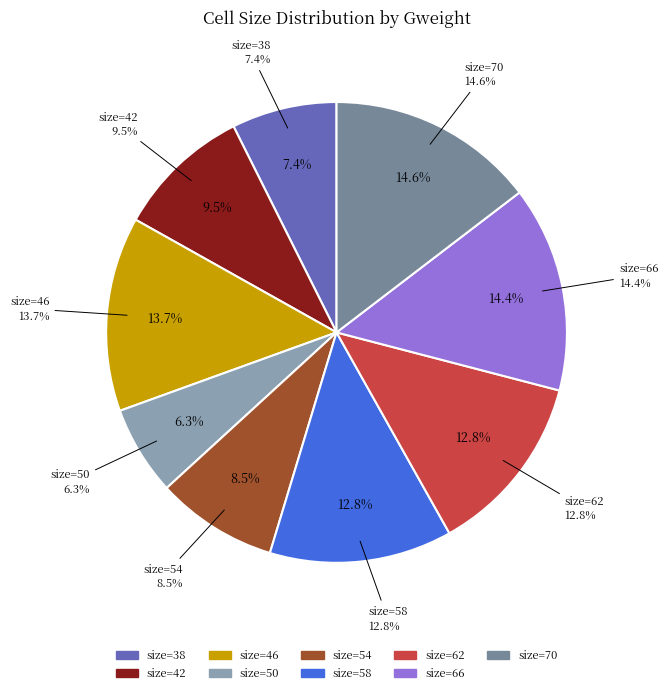

Does 50 represent more than half of the total?

No